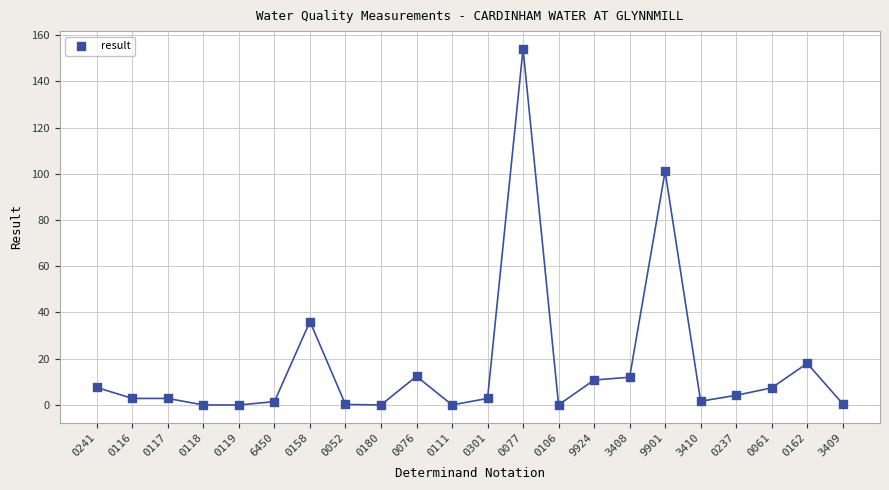

What is the range of Y values (max minus min)?

154.0